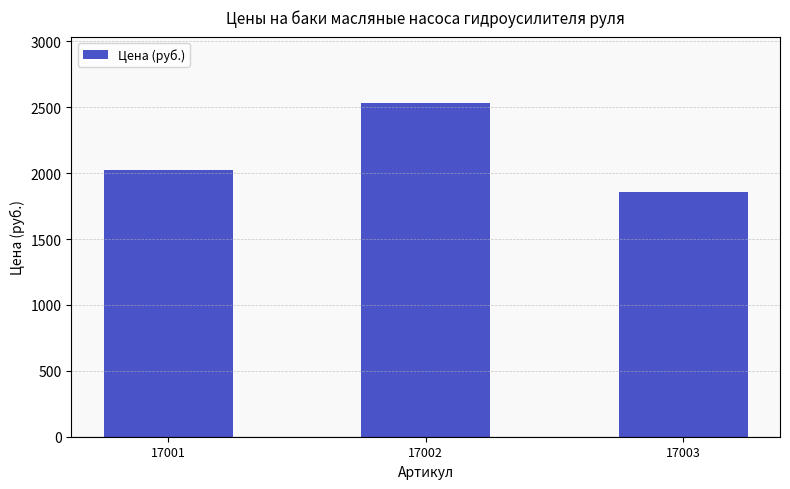

Are the bars grouped side by side (vs. stacked)?

No